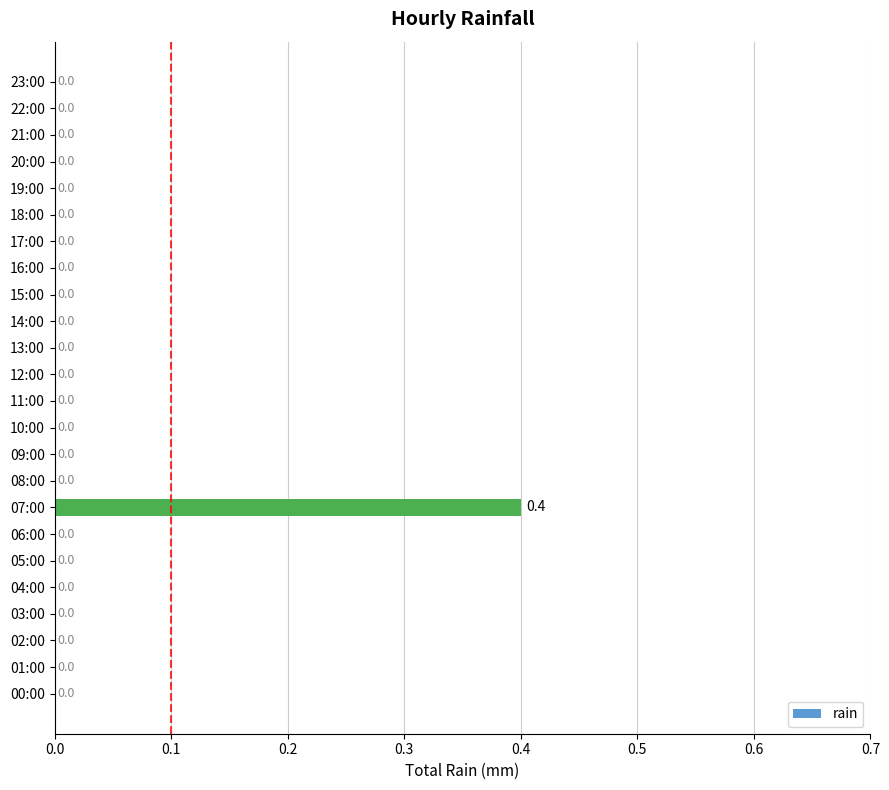

How many distinct data groups are displayed?

1